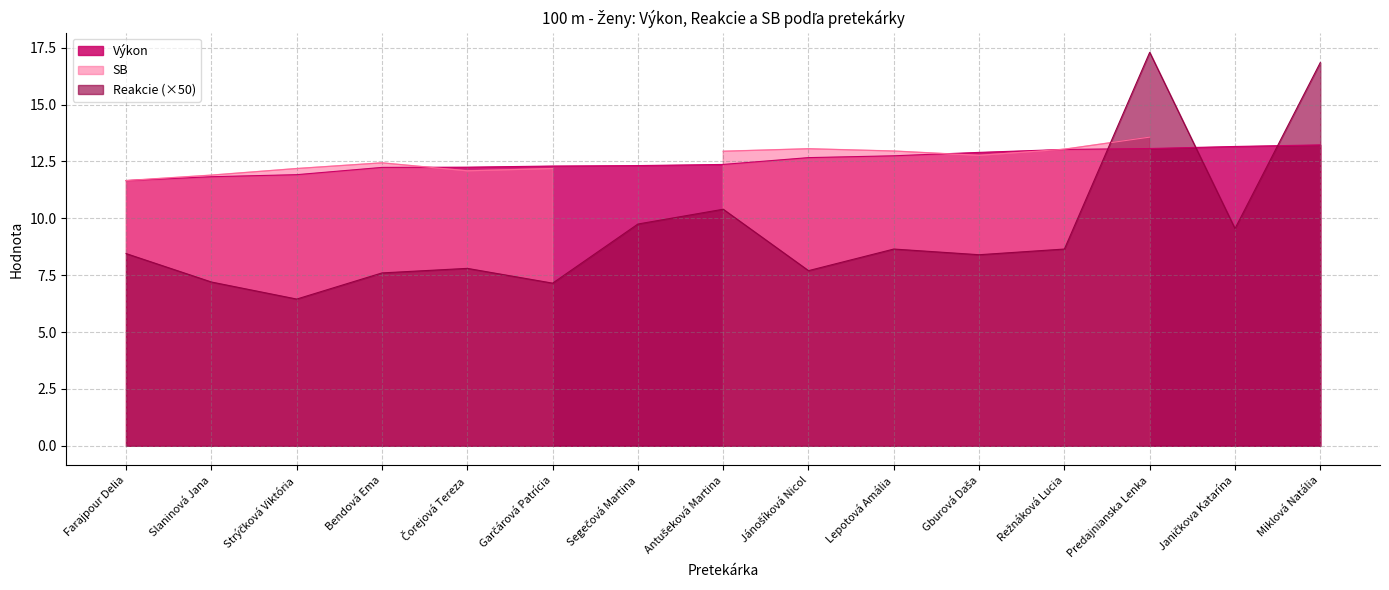

True or false: Výkon and Reakcie (×50) intersect in this chart.

True